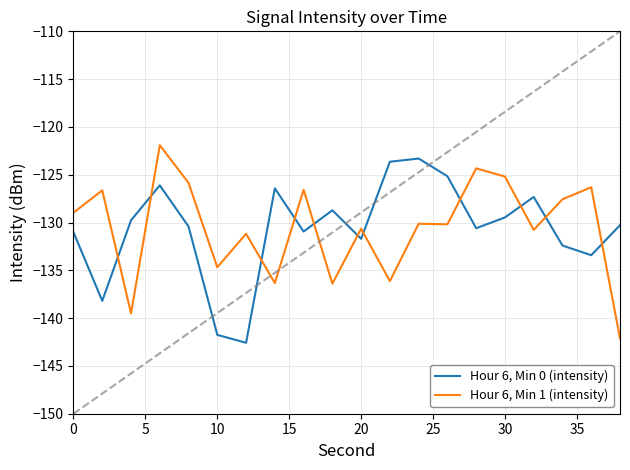

Reading left to right, extract all data points from this chart.

Hour 6, Min 0 (intensity): -131.0	-138.2	-129.8	-126.1	-130.4	-141.8	-142.6	-126.4	-130.9	-128.7	-131.7	-123.6	-123.3	-125.2	-130.6	-129.5	-127.3	-132.4	-133.4	-130.3
Hour 6, Min 1 (intensity): -129.0	-126.6	-139.5	-121.9	-125.9	-134.7	-131.2	-136.3	-126.6	-136.4	-130.6	-136.1	-130.1	-130.2	-124.3	-125.2	-130.8	-127.6	-126.3	-142.1